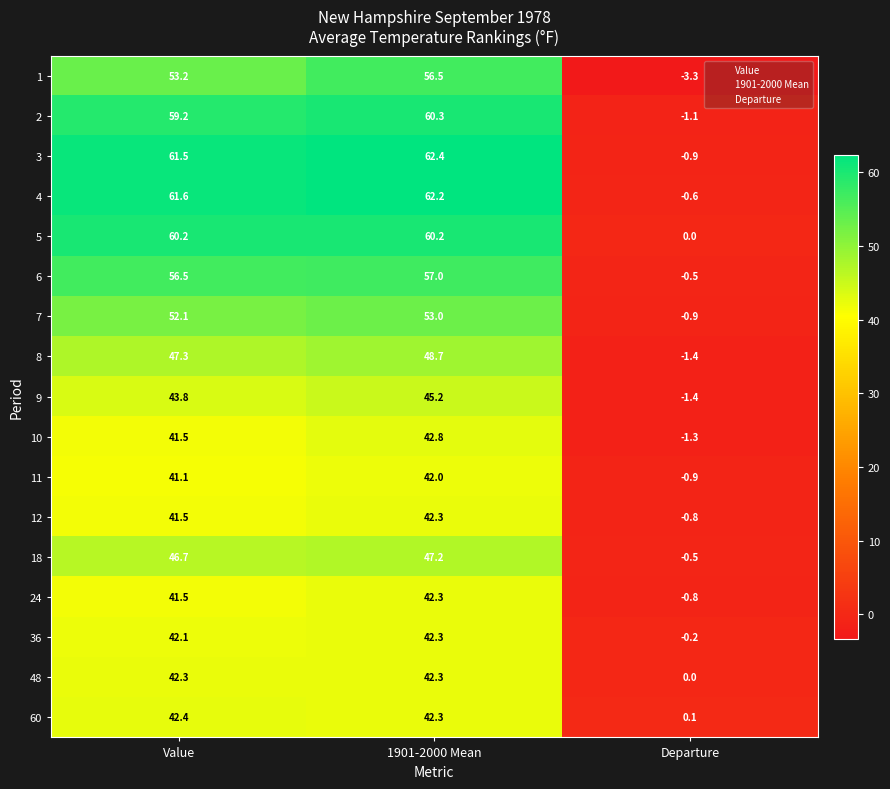

The value of 8 at Departure is -1.4. True or false?

True